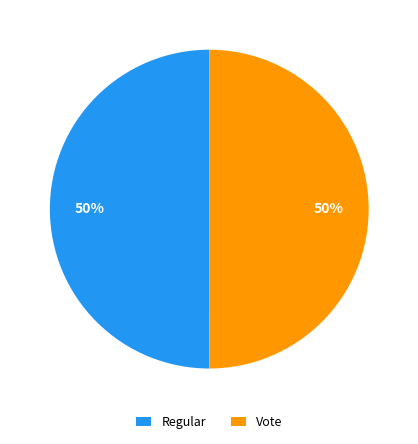

What is the ratio of the value at Vote to the value at Regular?

1.0